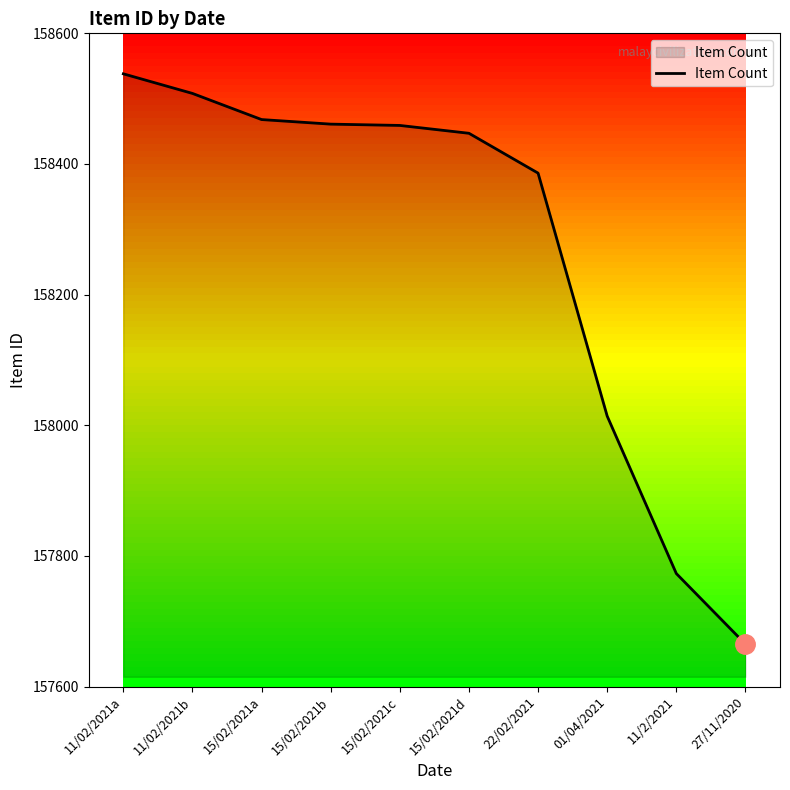

What is the approximate value at 27/11/2020?

157665